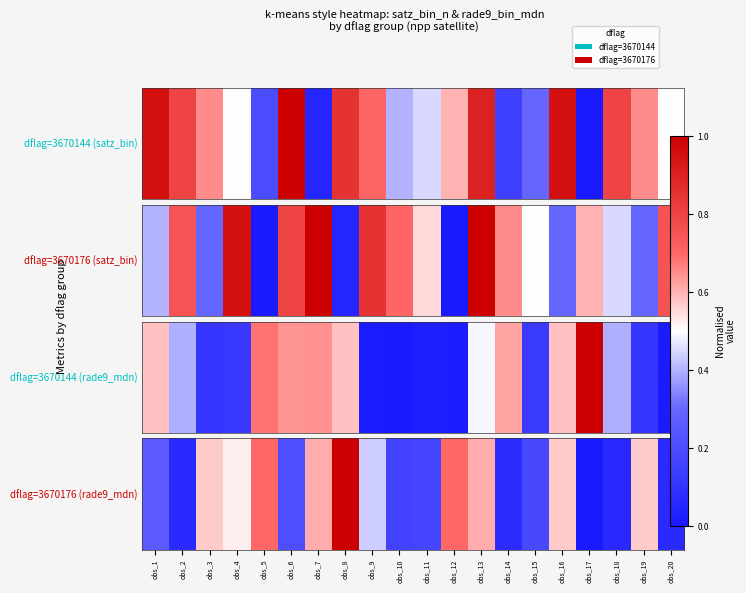

At which category does the chart reach its minimum across all series?

obs_17